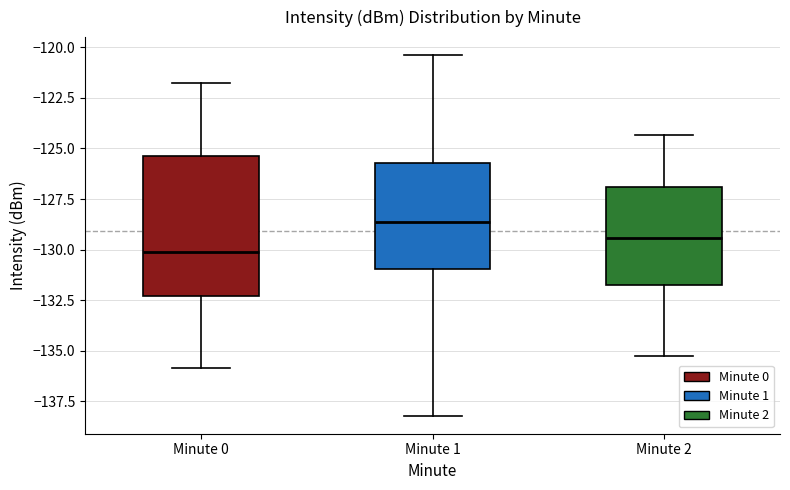

Where is the lower edge of the box for Minute 2 on the y-axis? The values are not printed on the chart, so give them approximately, as read against the axis.

-131.5